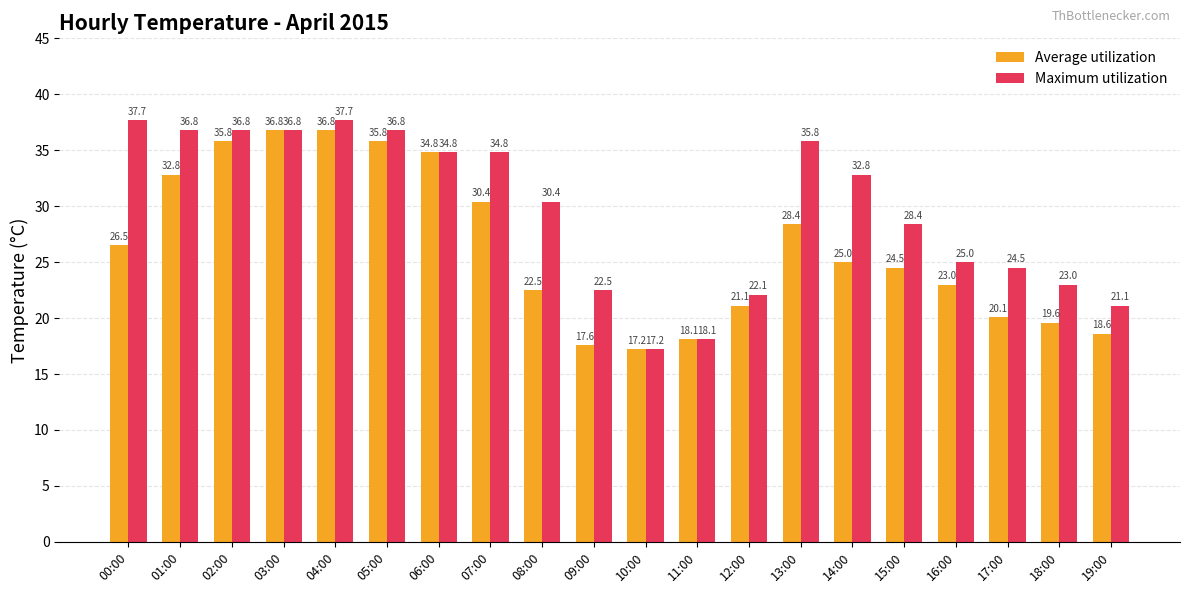

Reading left to right, transcribe all the data shown in this chart.

Average utilization: 26.5	32.8	35.8	36.8	36.8	35.8	34.8	30.4	22.5	17.6	17.2	18.1	21.1	28.4	25.0	24.5	23.0	20.1	19.6	18.6
Maximum utilization: 37.7	36.8	36.8	36.8	37.7	36.8	34.8	34.8	30.4	22.5	17.2	18.1	22.1	35.8	32.8	28.4	25.0	24.5	23.0	21.1